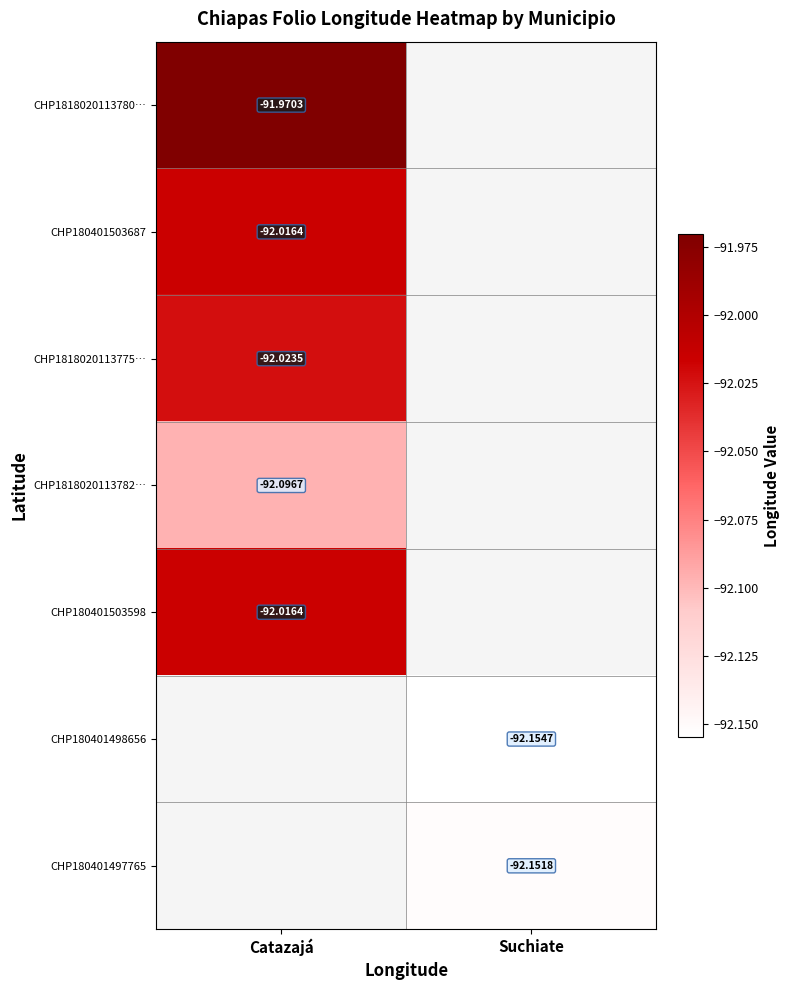

Between Catazajá and Suchiate, which is larger?

Suchiate